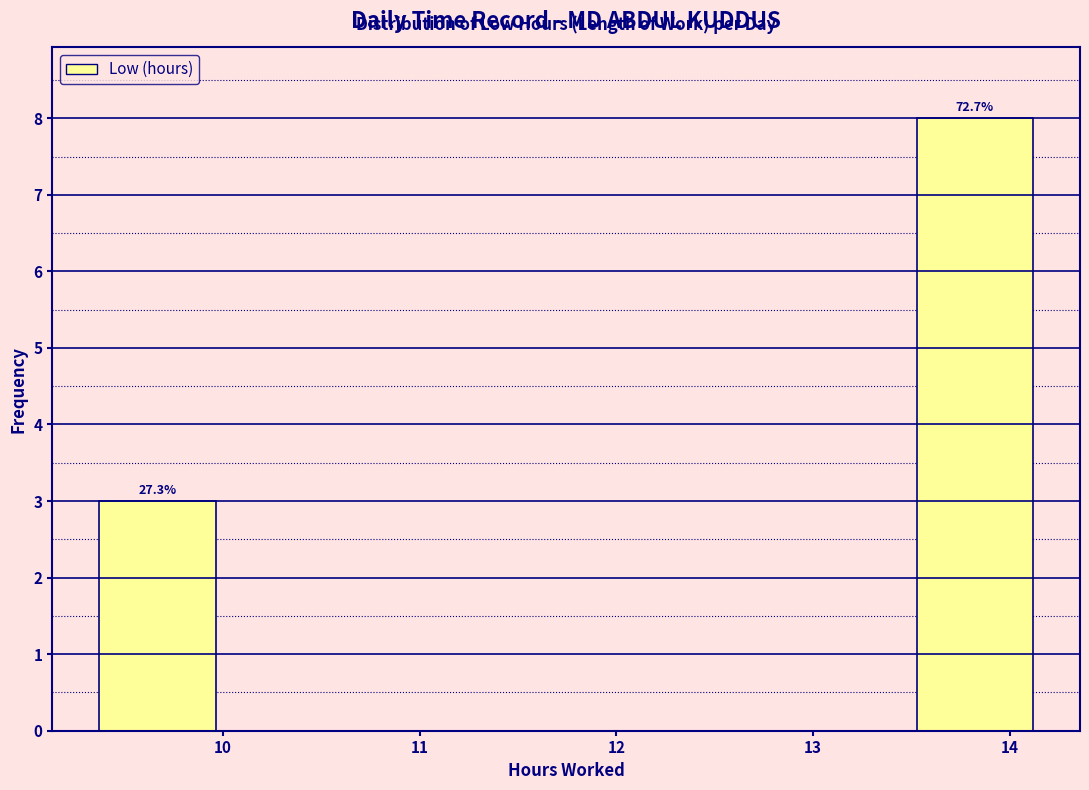

Over which range of the x-axis is the bar tallest?

13.5 to 14.1